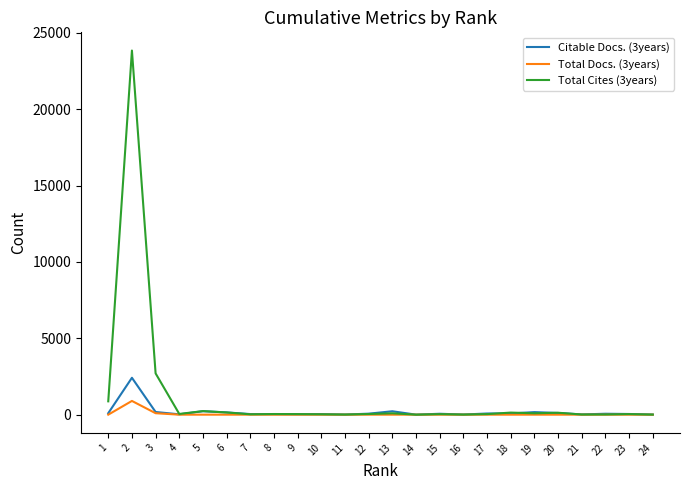

List the series in order of their peak value, highest first.

Total Cites (3years), Citable Docs. (3years), Total Docs. (3years)